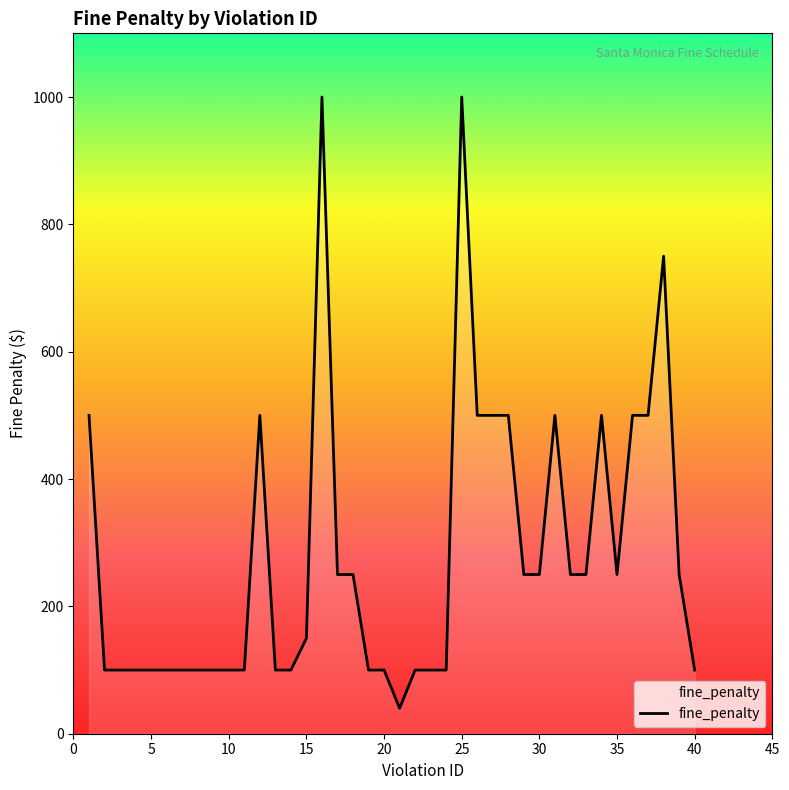

What is the smallest value displayed?

40